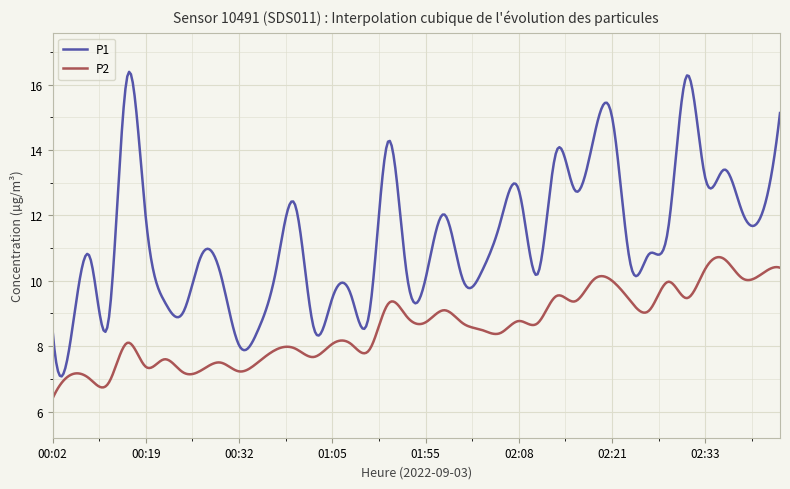

Which series has the widest spread of values?

P1